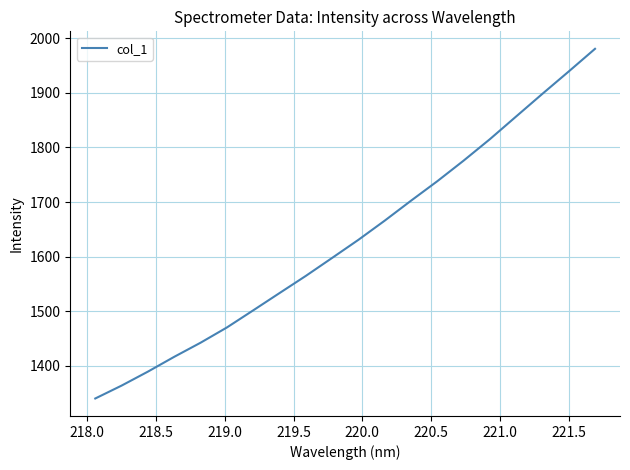

Reading left to right, extract all data points from this chart.

1340.4	1364.0	1389.5	1416.7	1442.5	1470.4	1501.7	1533.3	1564.8	1597.7	1630.9	1666.0	1702.5	1738.2	1775.9	1815.2	1856.8	1898.3	1939.2	1980.7